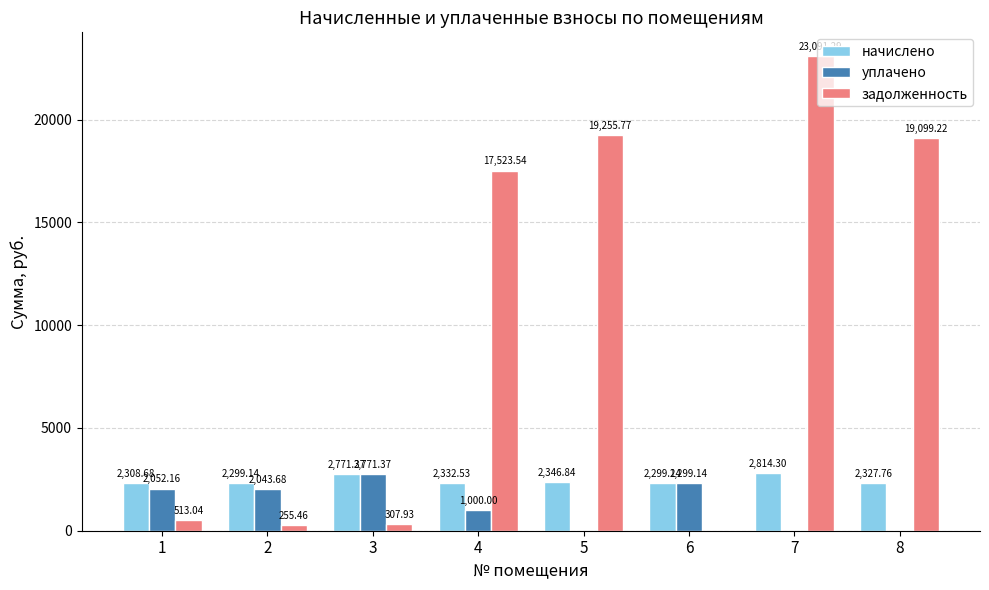

At which label is начислено closest to 2556?

5